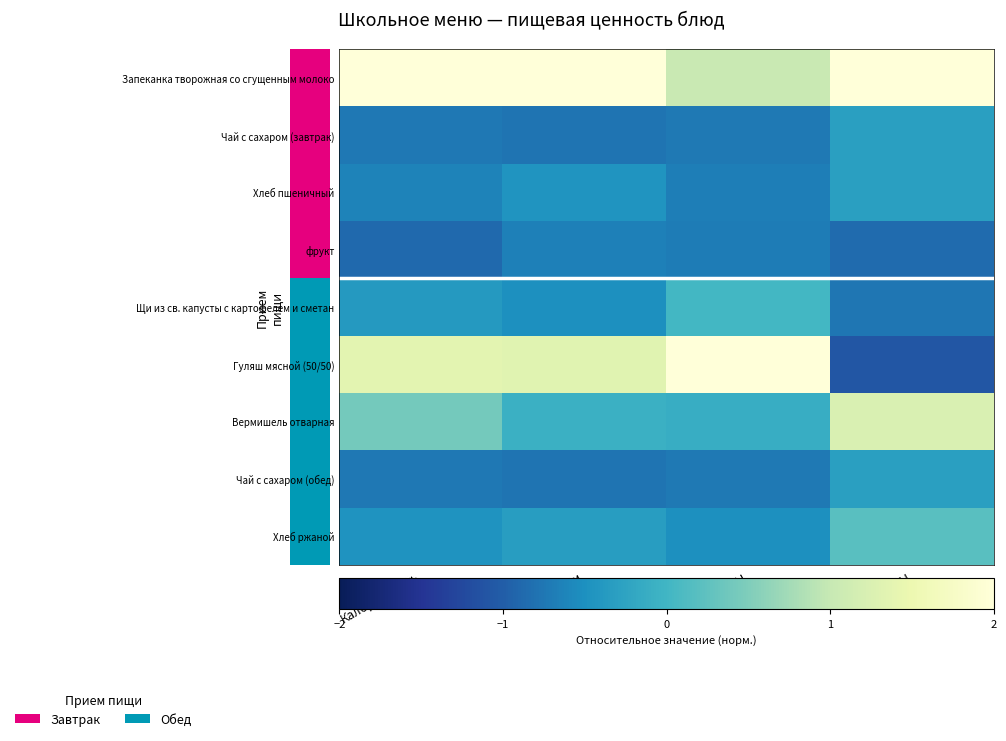

How many series are shown in this chart?

9